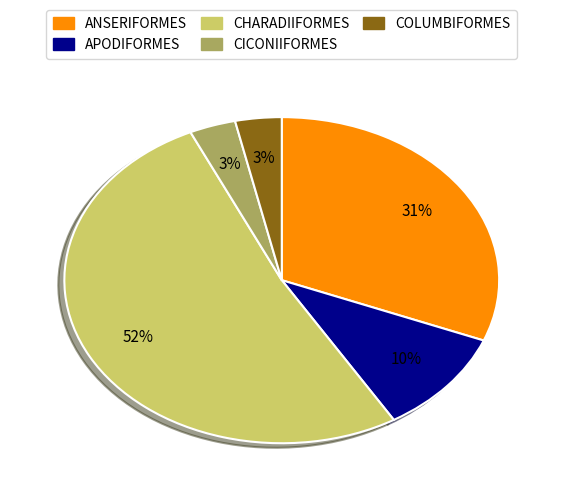

To the nearest percent, what is the average slice percentage?

20%